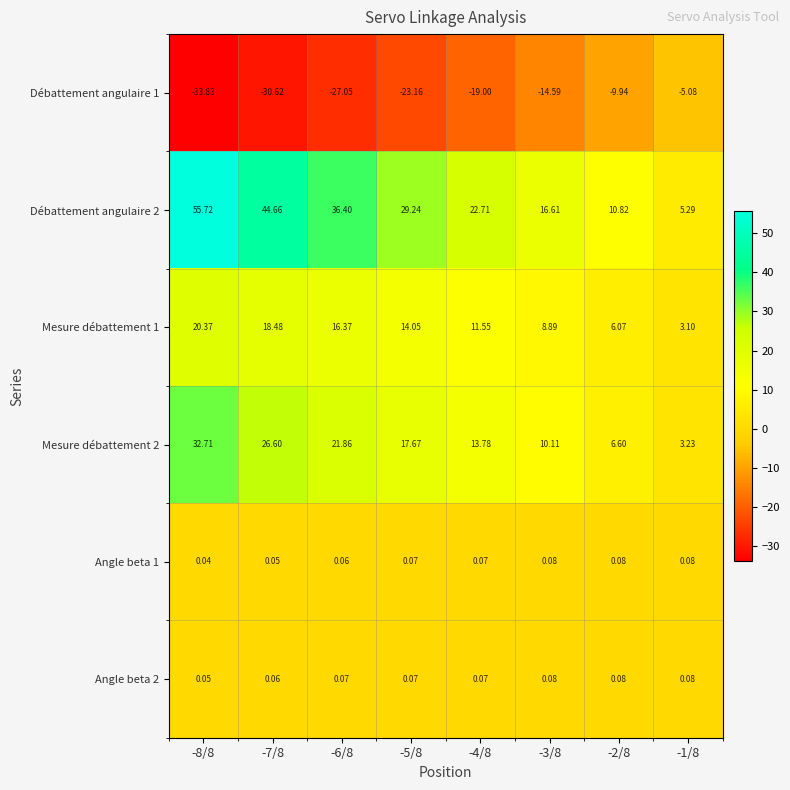

Which series has the largest total across all categories?

Débattement angulaire 2